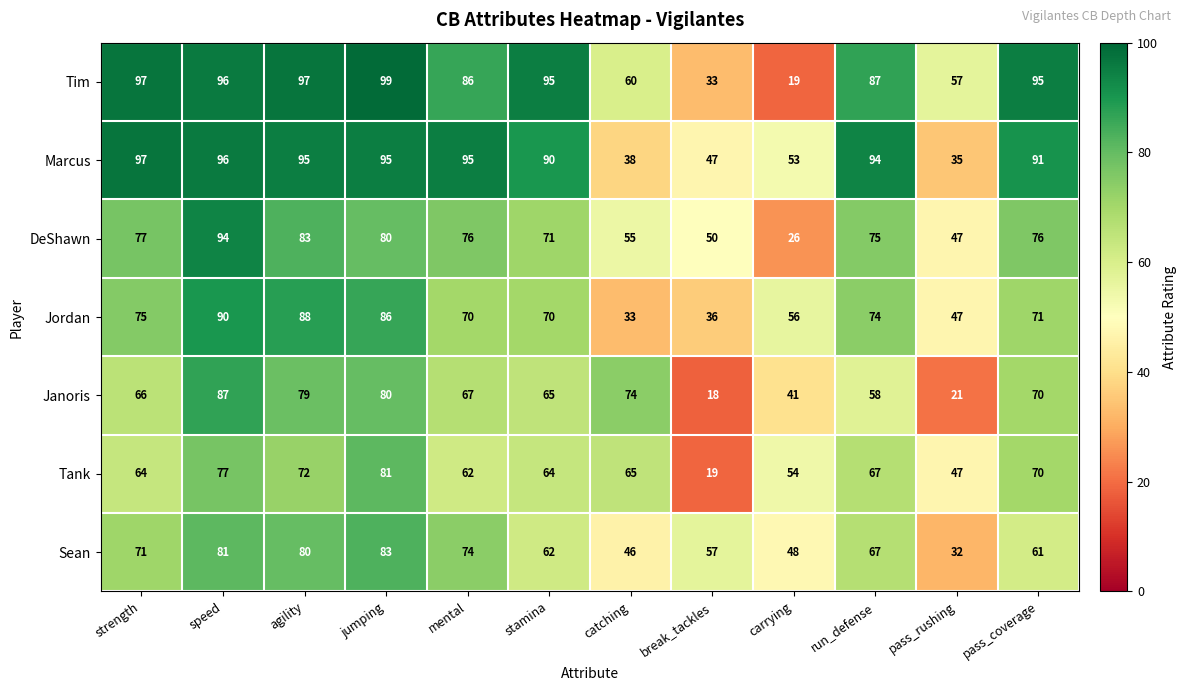

At which category is the sum across all series the highest?

speed